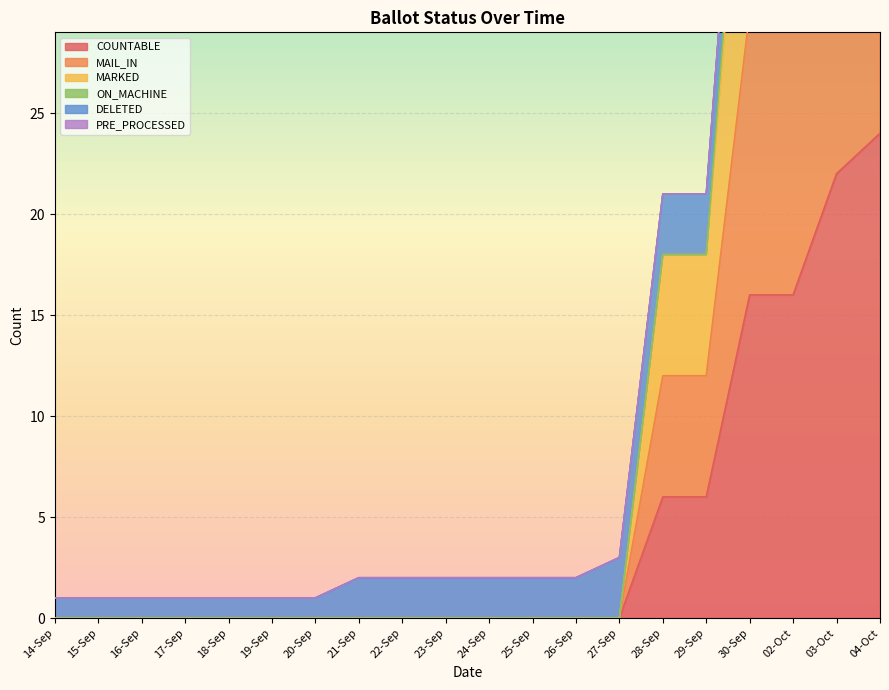

True or false: COUNTABLE has a value of 0 at 25-Sep.

True